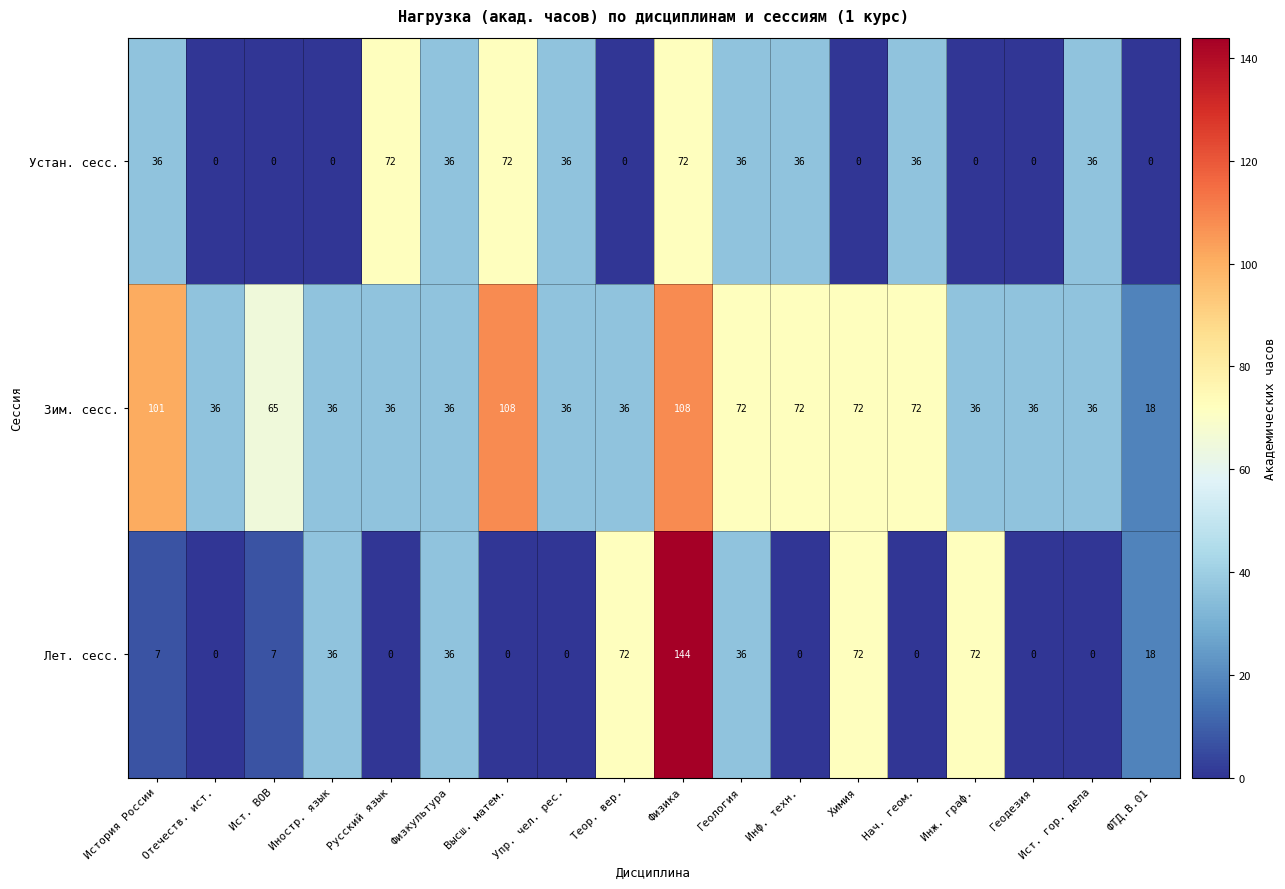

How many data points in Устан. сесс. are less than 36?

8